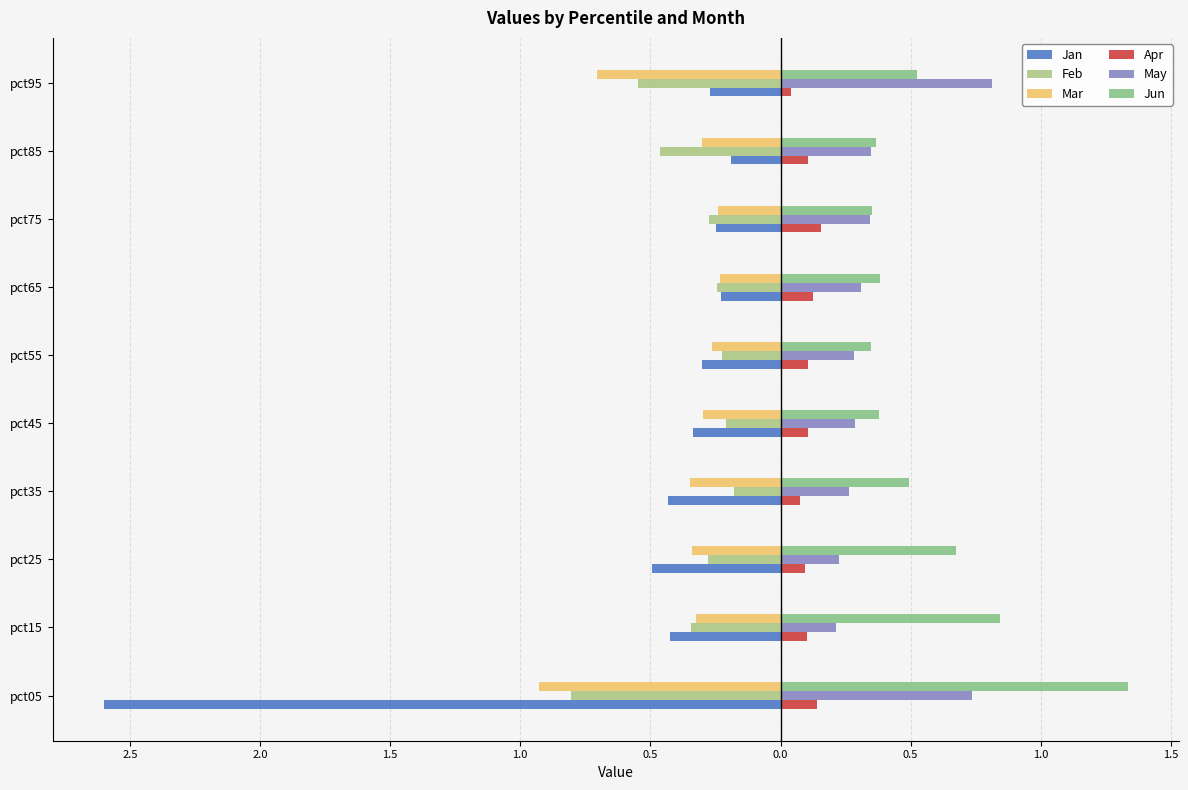

What is the sum of all Feb values?

-3.6